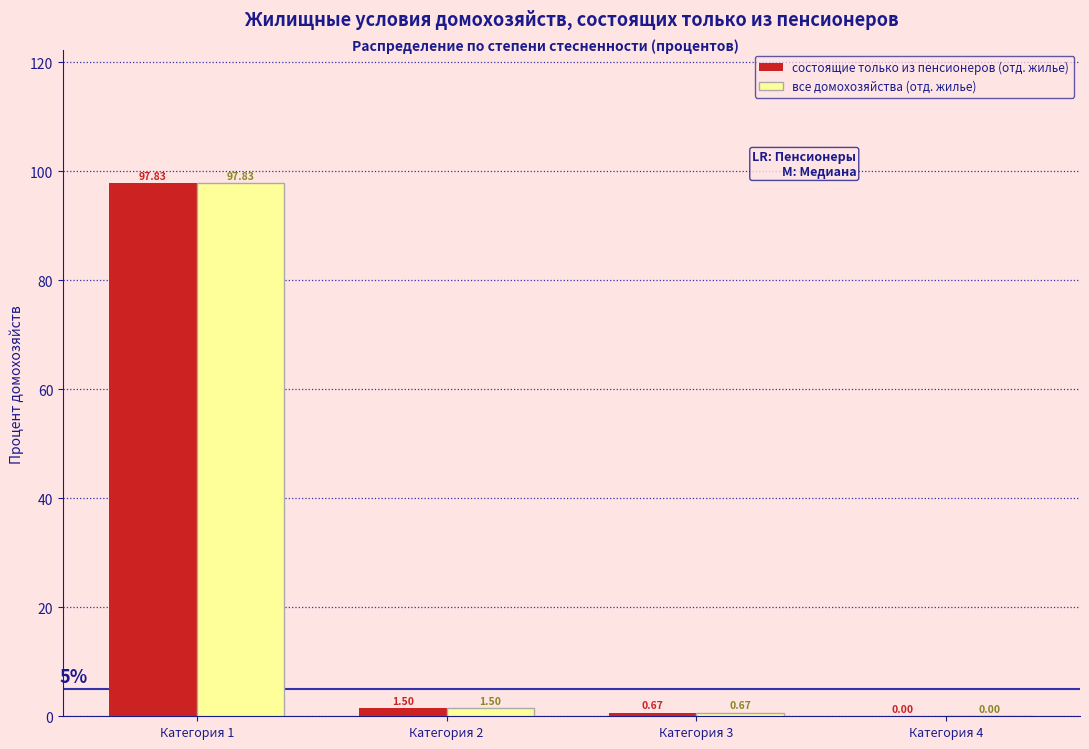

Is the value of все домохозяйства (отд. жилье) at Категория 1 greater than the value of состоящие только из пенсионеров (отд. жилье) at Категория 4?

Yes